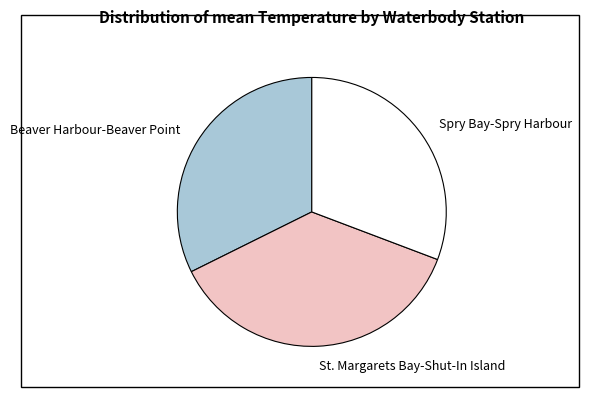

True or false: St. Margarets Bay-Shut-In Island accounts for 43% of the total.

False